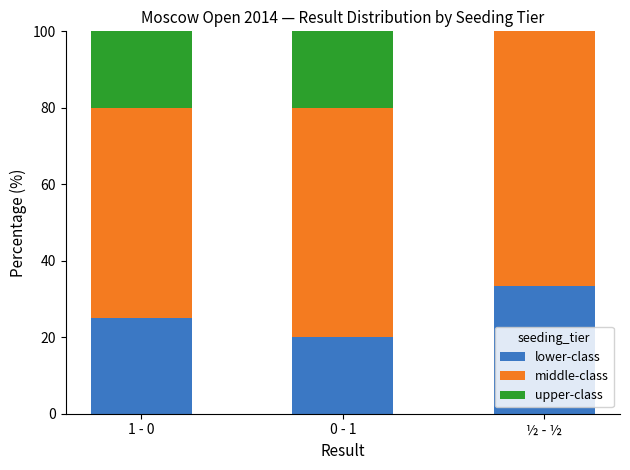

True or false: lower-class has a value of 13.0 at 1 - 0.

False